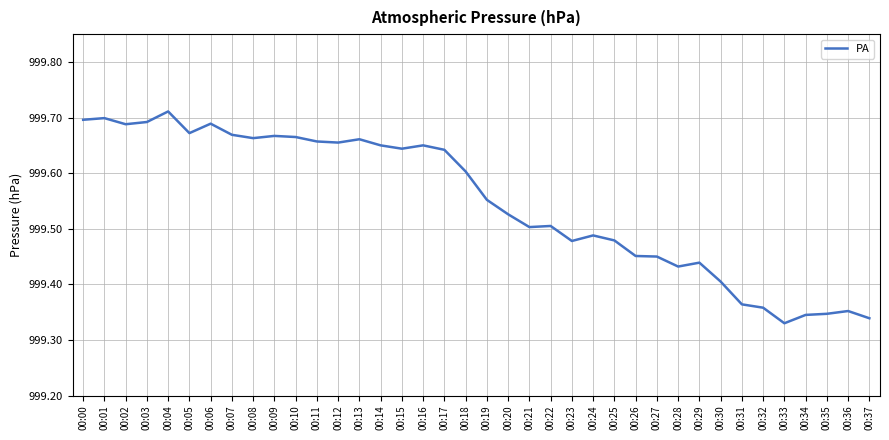

Is this an area chart (filled region under the line)?

No